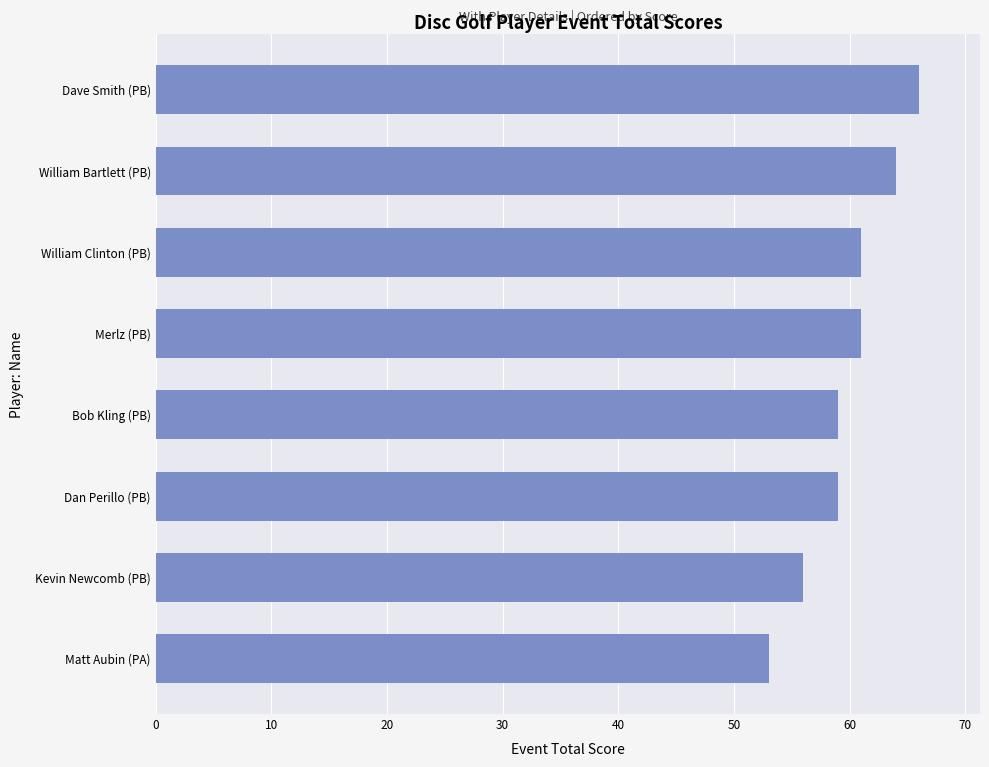

Which has a higher value, Matt Aubin (PA) or Merlz (PB)?

Merlz (PB)